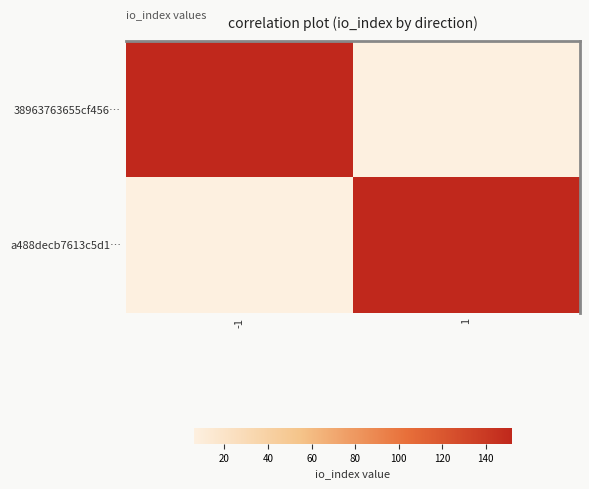

Which series has the widest spread of values?

38963763655cf456…